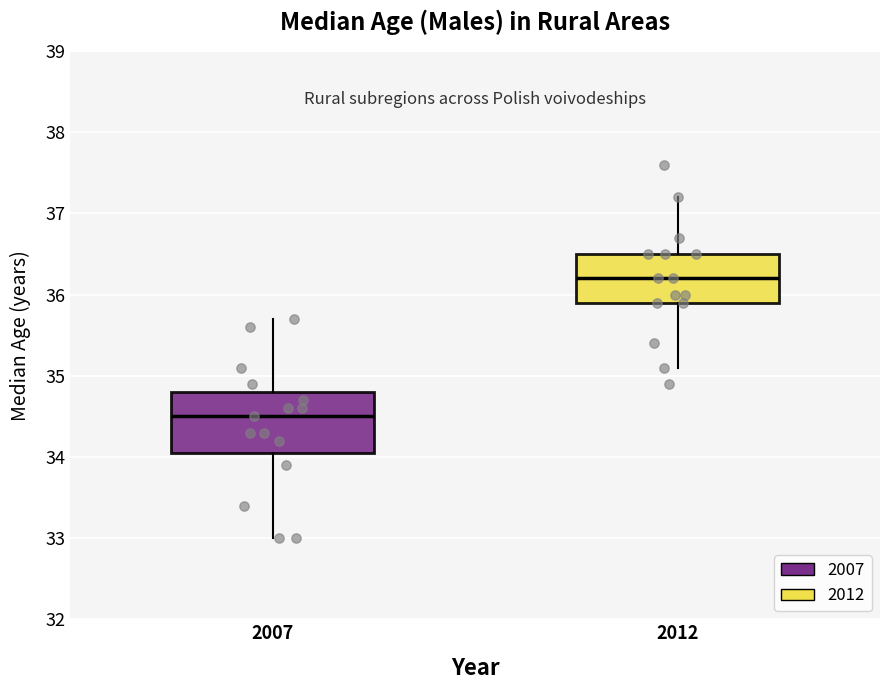

Comparing the boxes themselves (not the whiskers), which one is the tallest?

2007